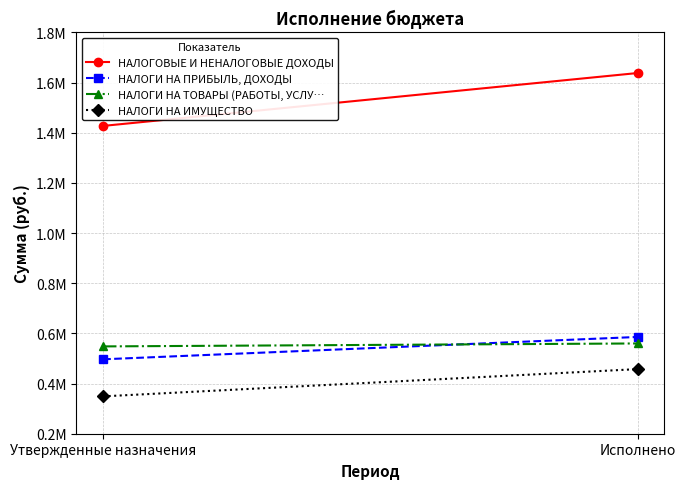

What is the approximate value of НАЛОГИ НА ПРИБЫЛЬ, ДОХОДЫ at Исполнено?

585895.0